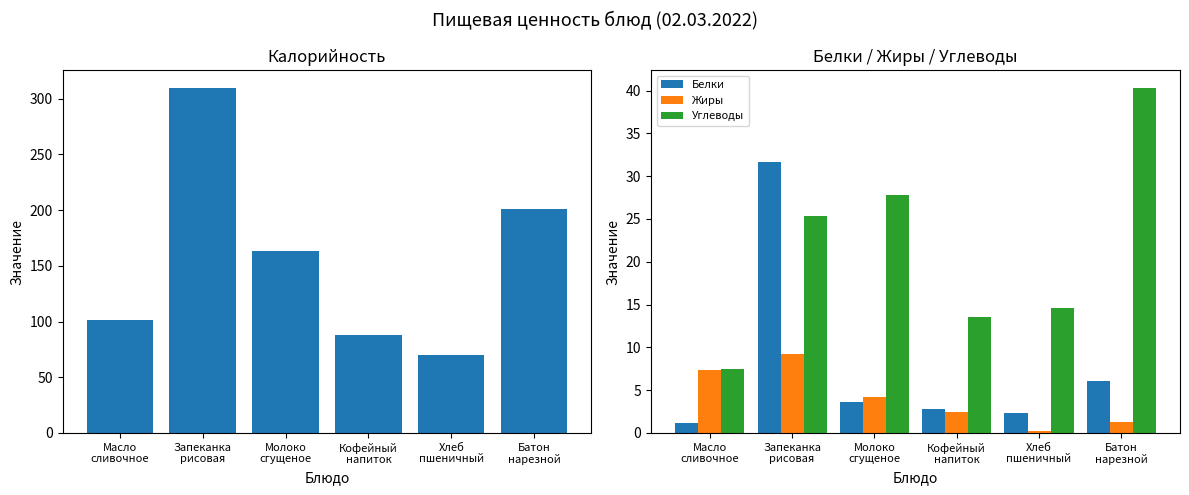

At which category is the sum across all series the highest?

Запеканка
рисовая